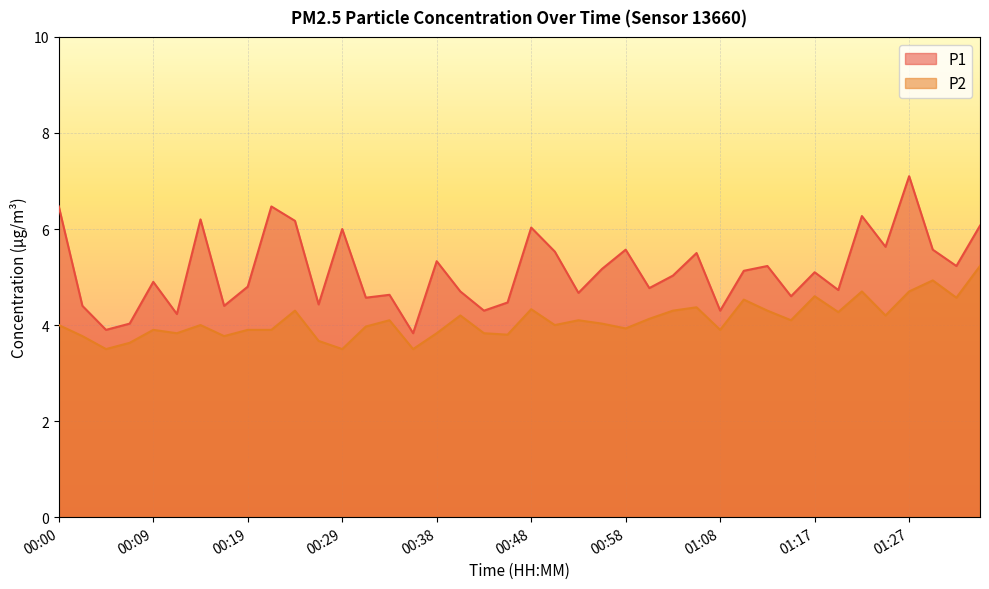

What is the difference between the highest and lowest values at 00:46?

0.7